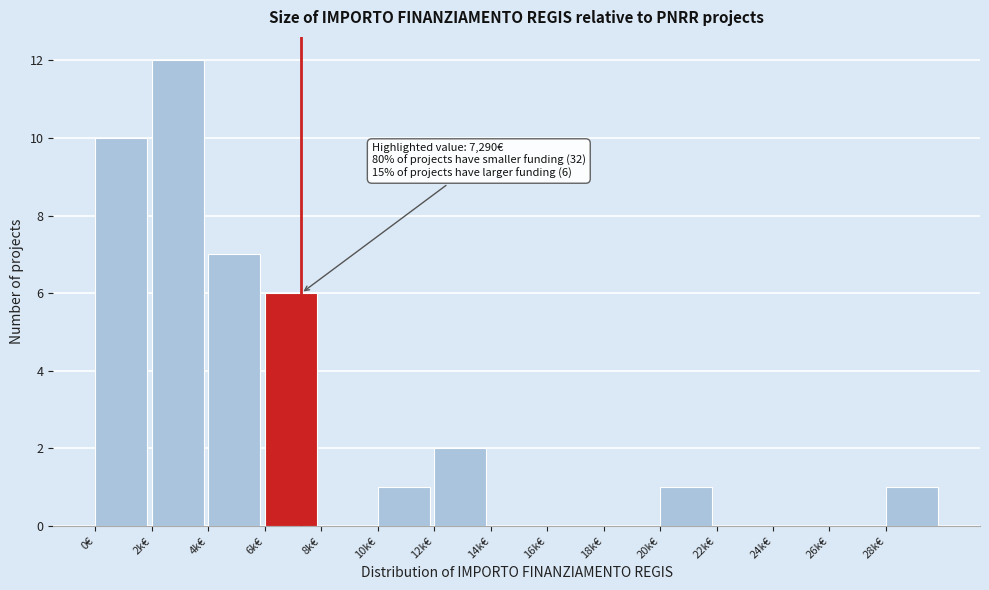

Reading left to right, what are all the values shown in this chart?

0€=10	2k€=12	4k€=7	6k€=6	8k€=0	10k€=1	12k€=2	14k€=0	16k€=0	18k€=0	20k€=1	22k€=0	24k€=0	26k€=0	28k€=1